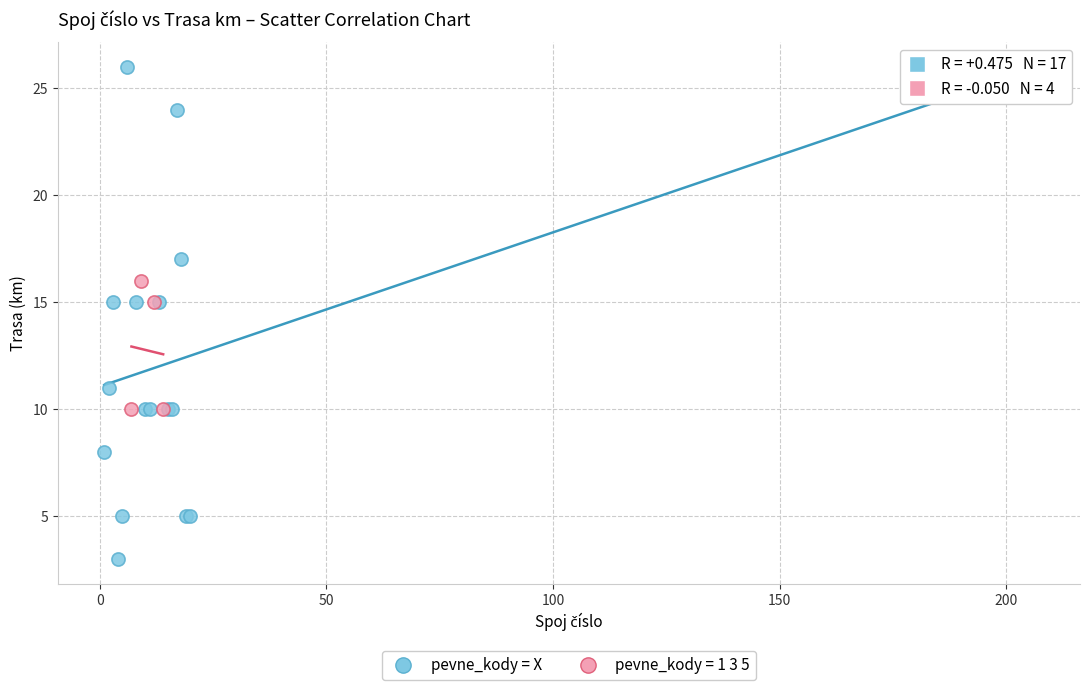

Which series contains the lowest Y value?

pevne_kody = X